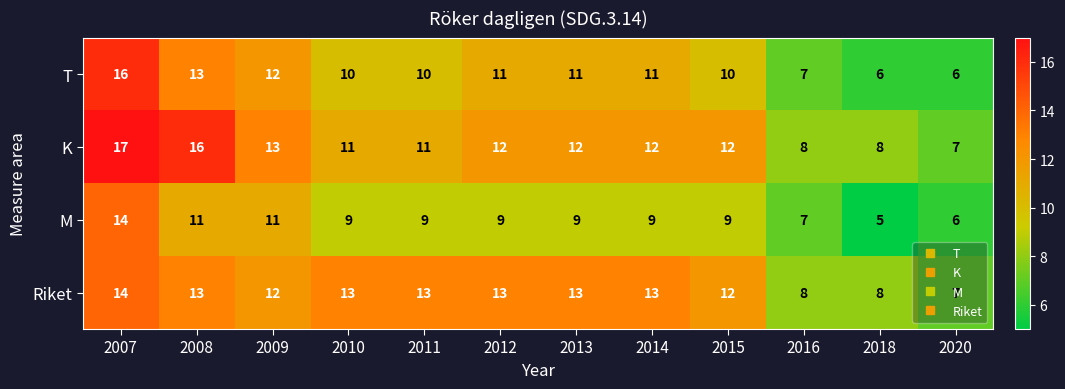

At how many categories does at least one series exceed 15?

2